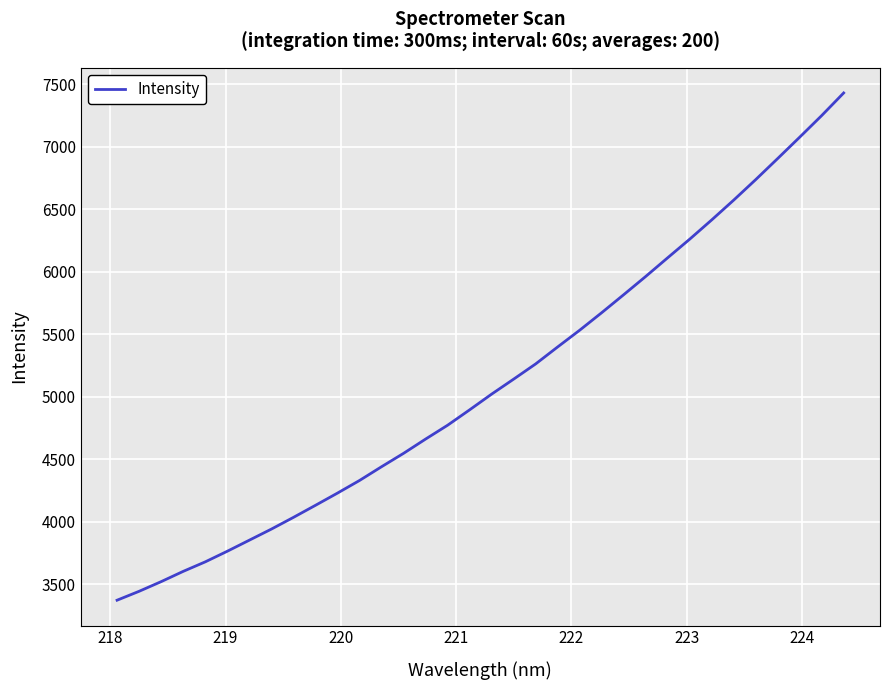

What is the greatest value displayed?

7429.3